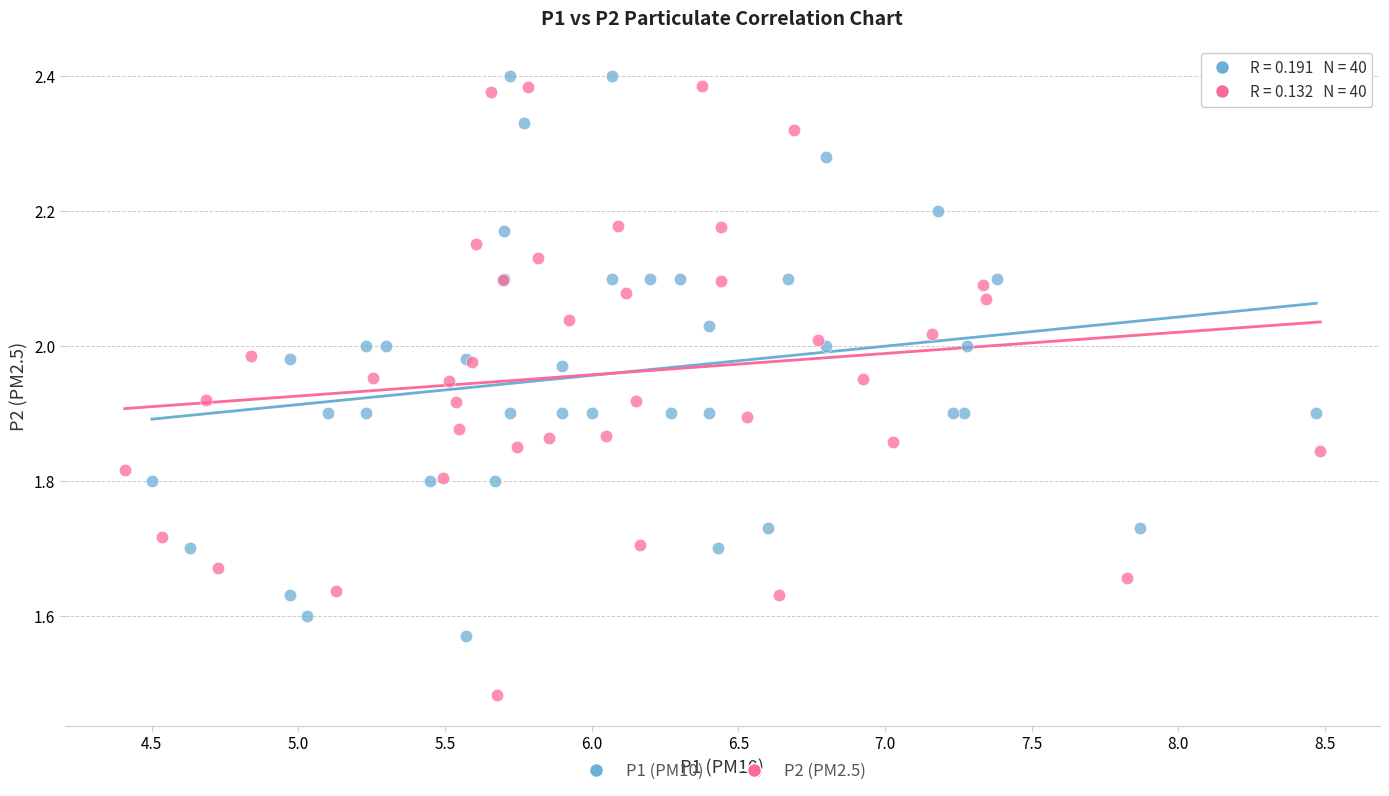

Which series has the largest Y range (max minus min)?

P2 (PM2.5)